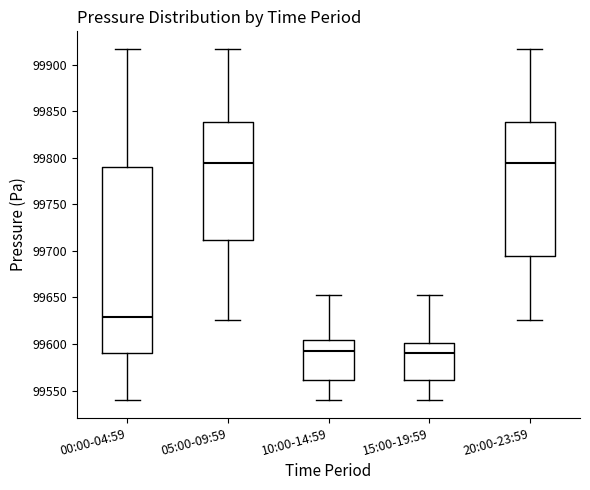

Reading left to right, read every box against the y-axis: the position of its median line, the range the box covers, and the ends of its whiskers. The values are not printed on the chart, so give them approximately, as read against the axis.

00:00-04:59: median 99630, box 99590 to 99790, whiskers 99540 to 99915
05:00-09:59: median 99795, box 99710 to 99840, whiskers 99625 to 99915
10:00-14:59: median 99595, box 99560 to 99605, whiskers 99540 to 99655
15:00-19:59: median 99590, box 99560 to 99600, whiskers 99540 to 99655
20:00-23:59: median 99795, box 99695 to 99840, whiskers 99625 to 99915